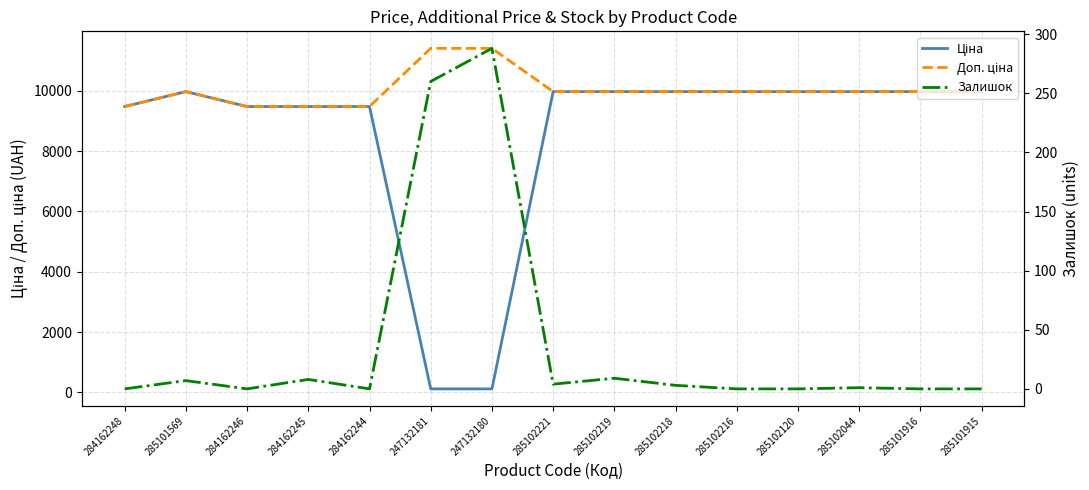

Is this an area chart (filled region under the line)?

No